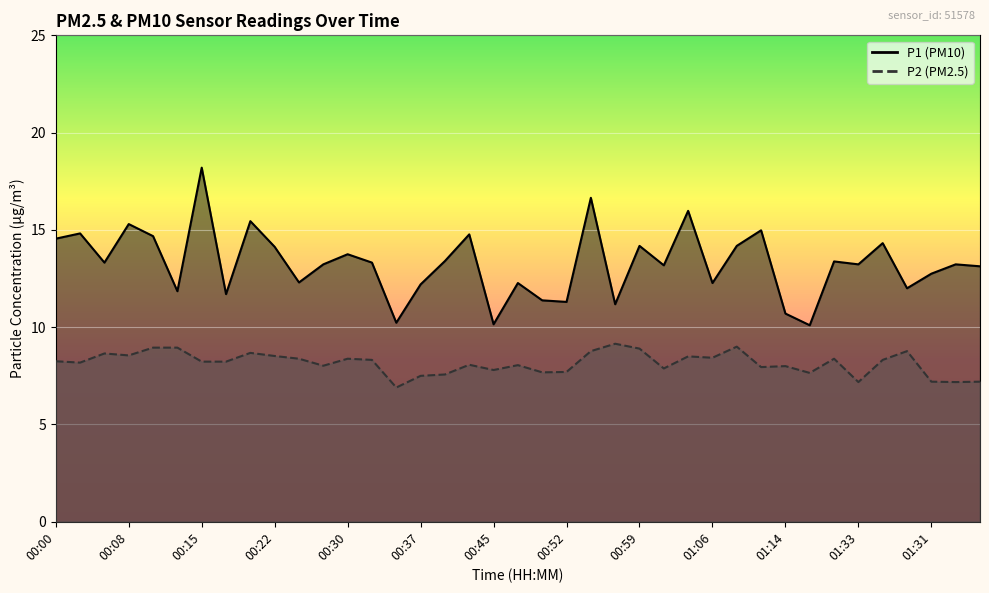

True or false: P2 and P1 intersect in this chart.

False